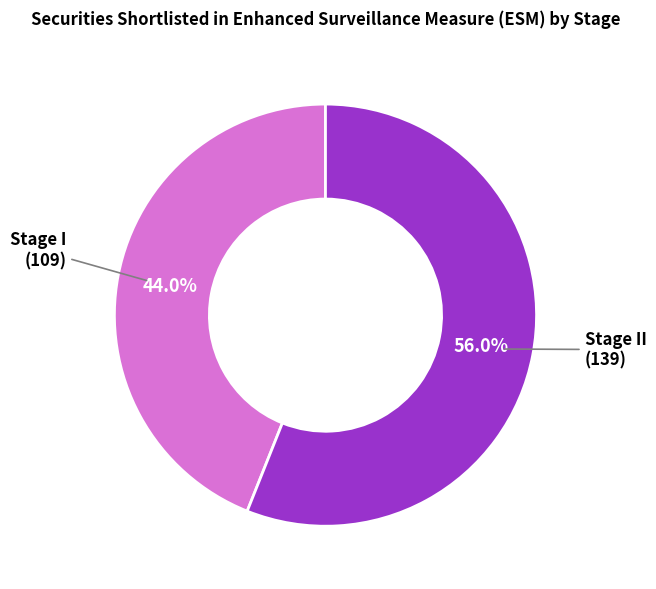

Is there a majority slice in this chart?

Yes